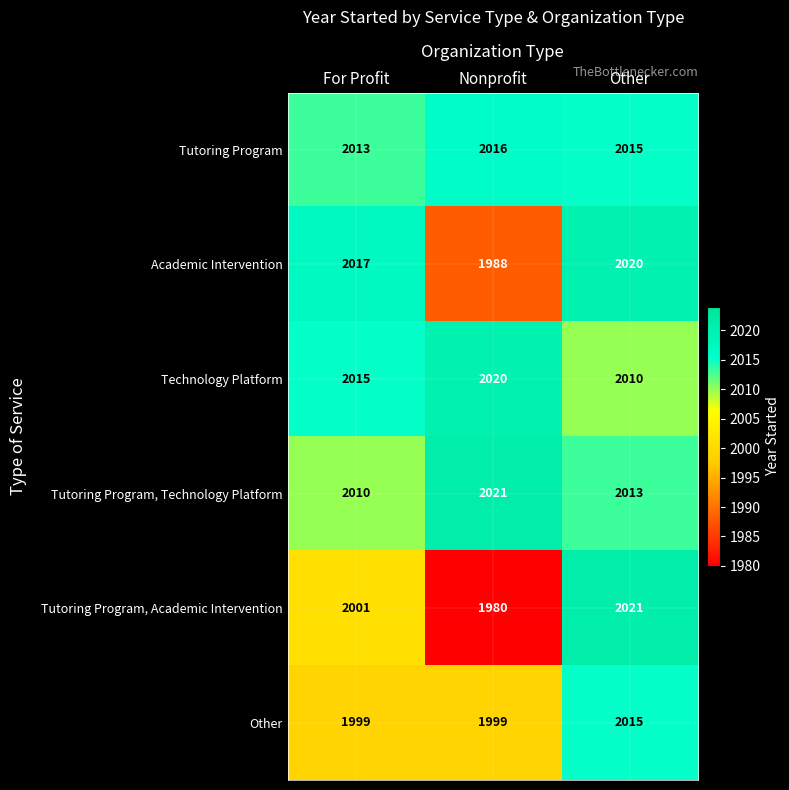

Reading left to right, transcribe all the data shown in this chart.

Tutoring Program: For Profit=2013	Nonprofit=2016	Other=2015
Academic Intervention: For Profit=2017	Nonprofit=1988	Other=2020
Technology Platform: For Profit=2015	Nonprofit=2020	Other=2010
Tutoring Program, Technology Platform: For Profit=2010	Nonprofit=2021	Other=2013
Tutoring Program, Academic Intervention: For Profit=2001	Nonprofit=1980	Other=2021
Other: For Profit=1999	Nonprofit=1999	Other=2015